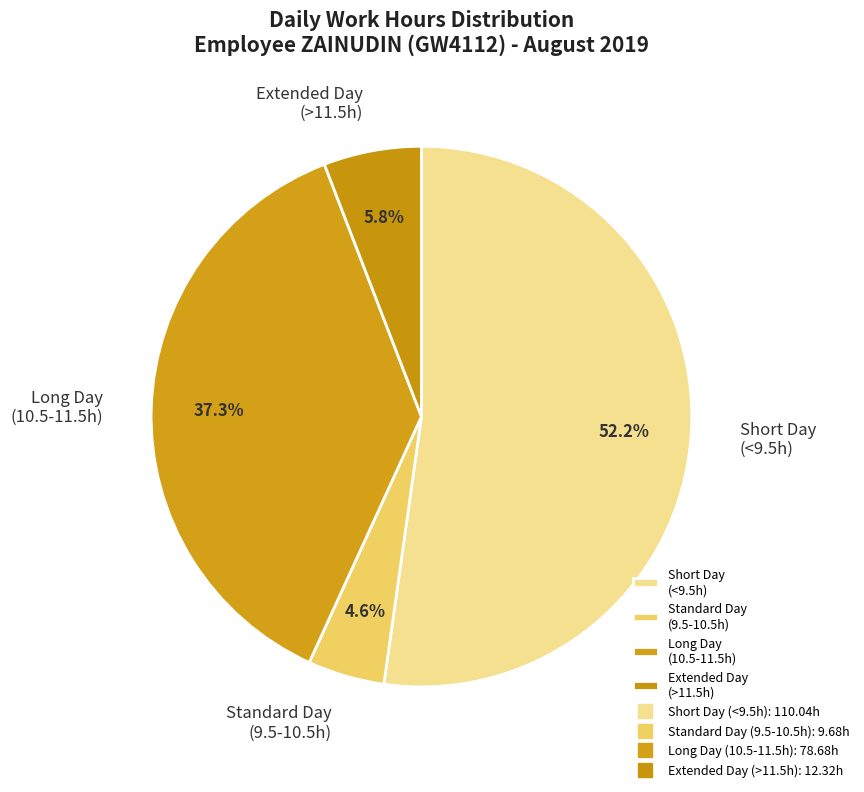

Rank the categories by value from lowest to highest.

Standard Day (9.5-10.5h), Extended Day (>11.5h), Long Day (10.5-11.5h), Short Day (<9.5h)